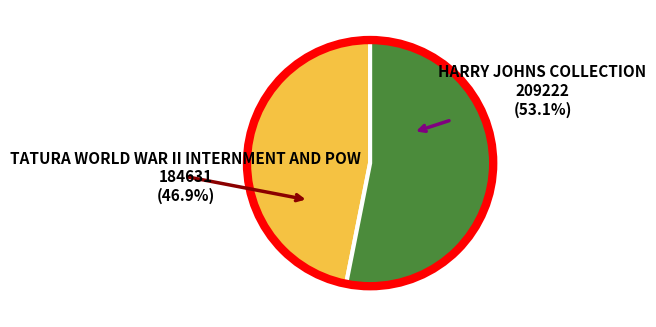

How many segments does this pie chart have?

2